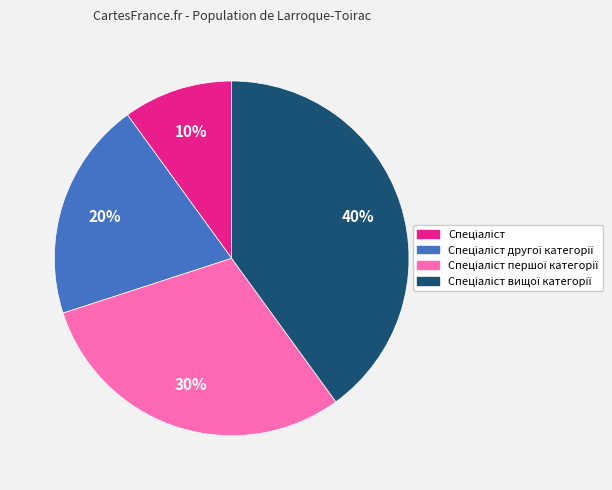

Is there any slice that represents more than half of the pie?

No